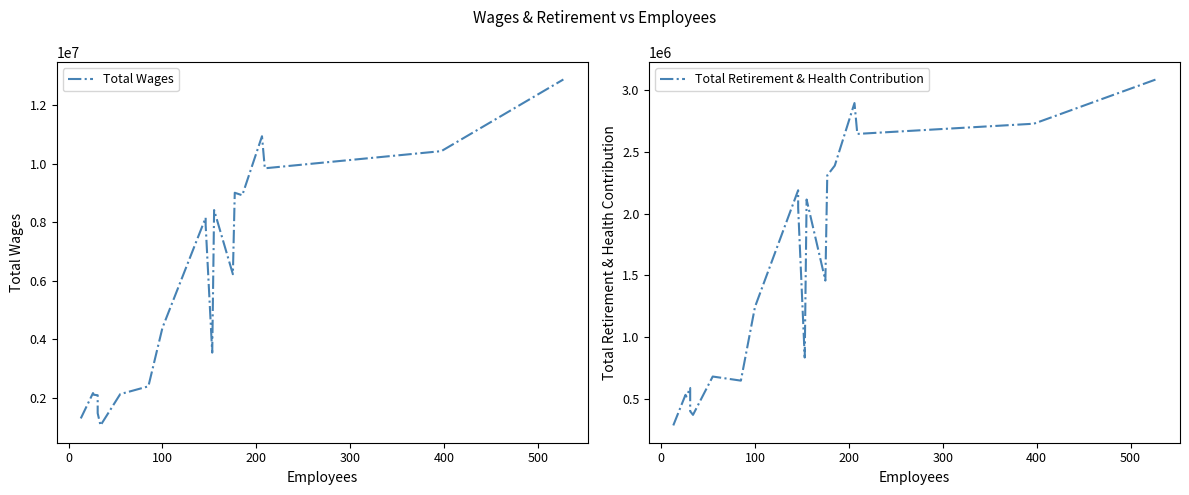

What is the average value of the Total Retirement & Health Contribution series?

1498750